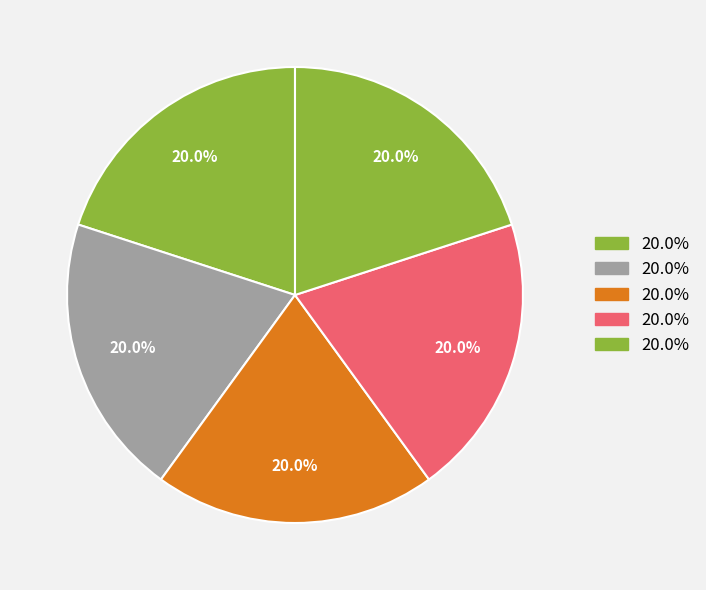

How many segments does this pie chart have?

5